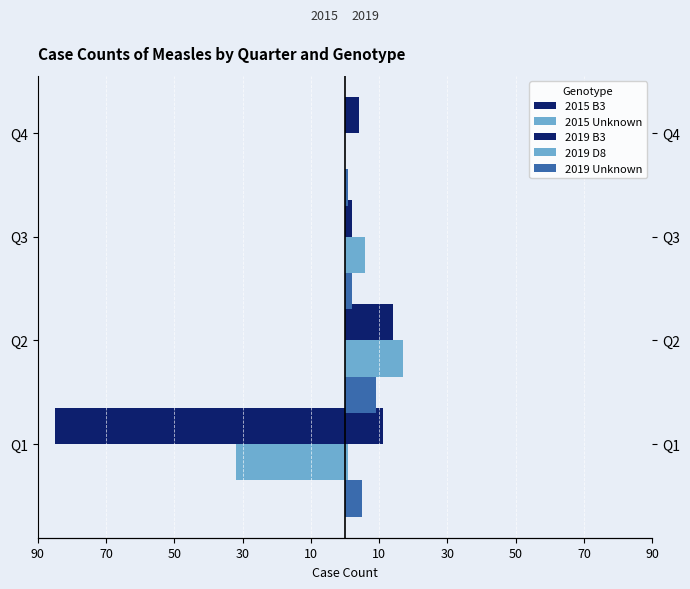

What is the value of the 2019 Unknown bar at the 3rd from the left?

2